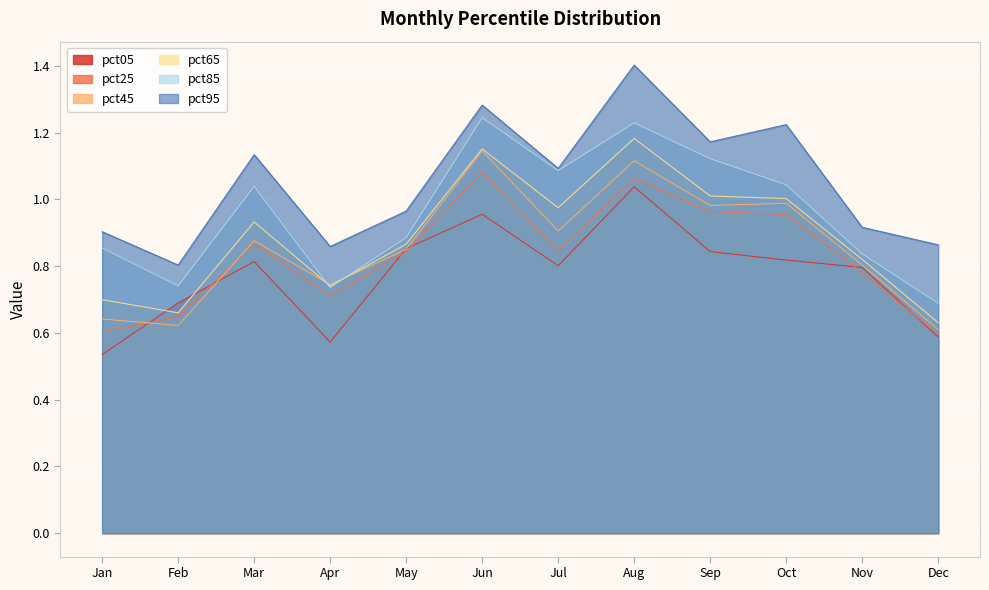

Is the value of pct65 at Jun greater than the value of pct25 at Oct?

Yes